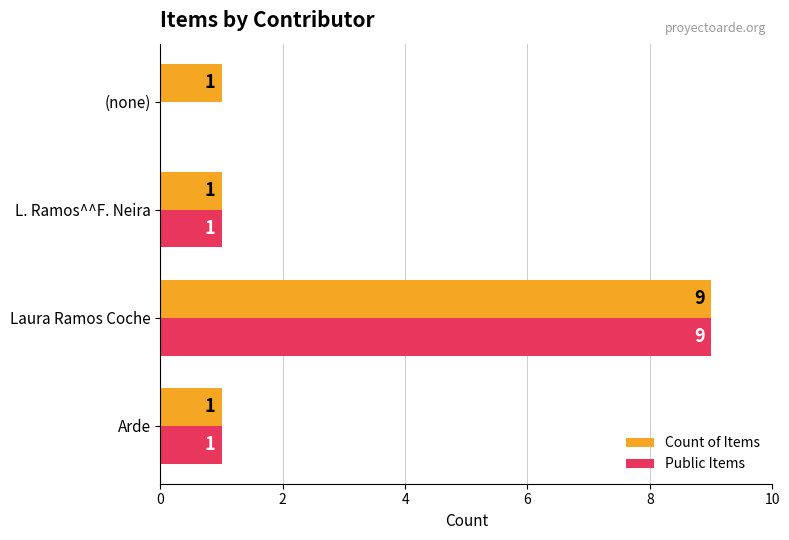

What value does the Public Items series have at Laura Ramos Coche?

9